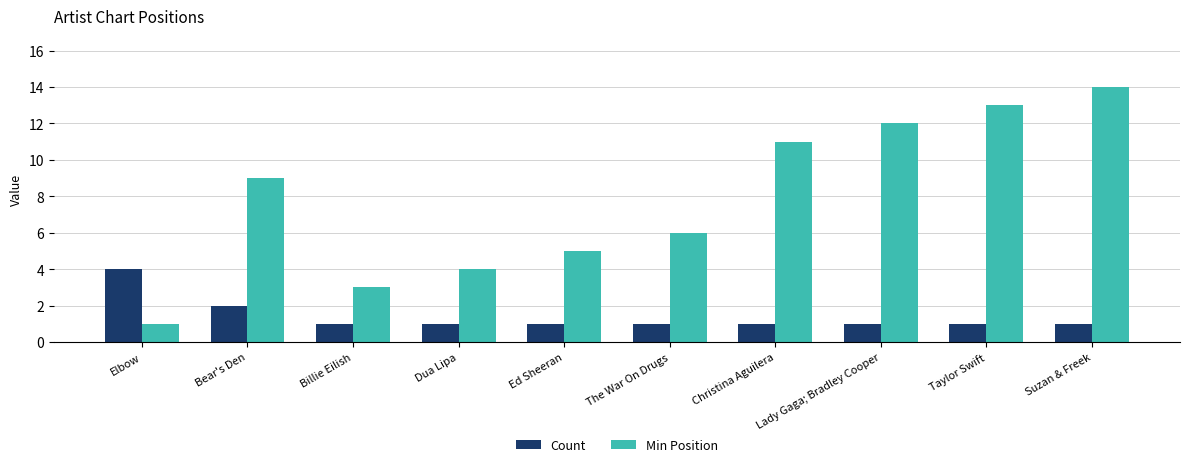

What is the label of the 6th bar from the left?

The War On Drugs